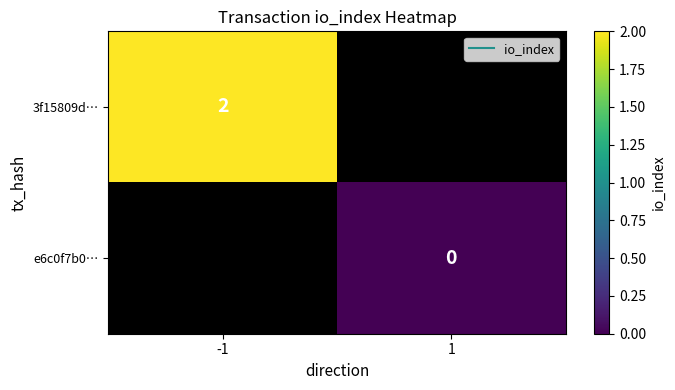

Rank the series by their average value, from lowest to highest.

3f15809d…, e6c0f7b0…